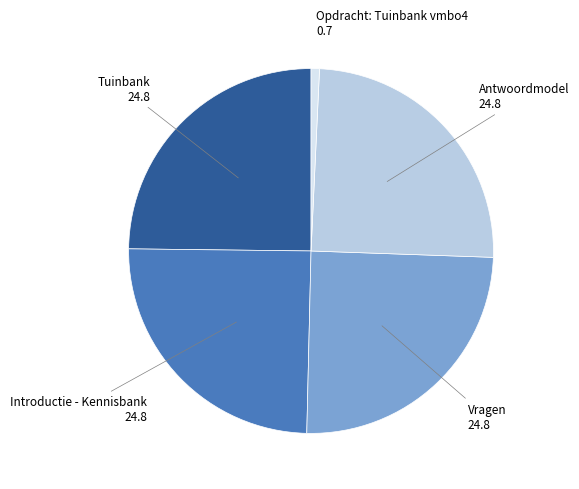

Does any single category account for the majority?

No